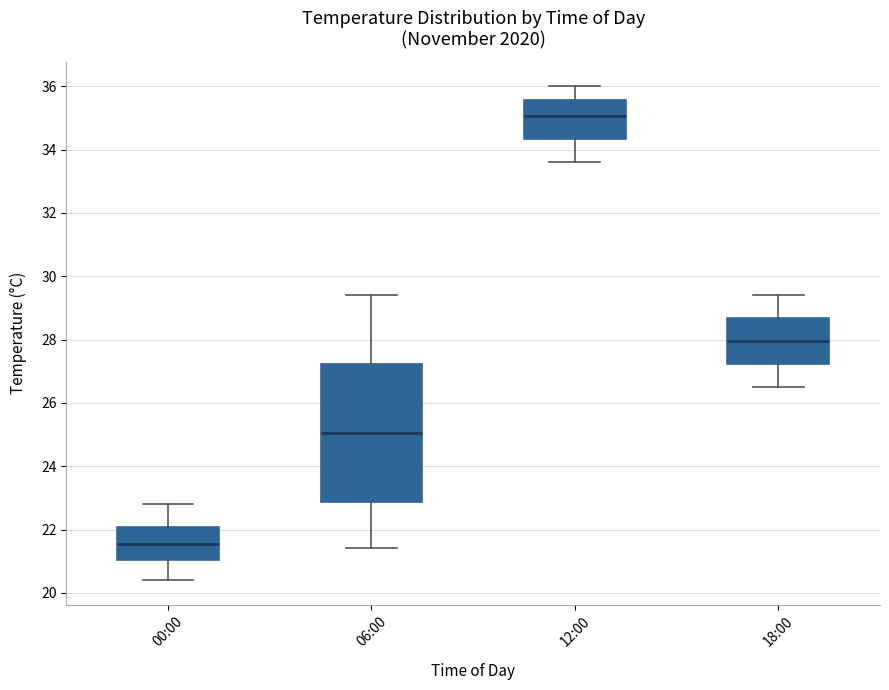

Where does the lower whisker of the box for 18:00 end on the y-axis? The values are not printed on the chart, so give them approximately, as read against the axis.

26.6